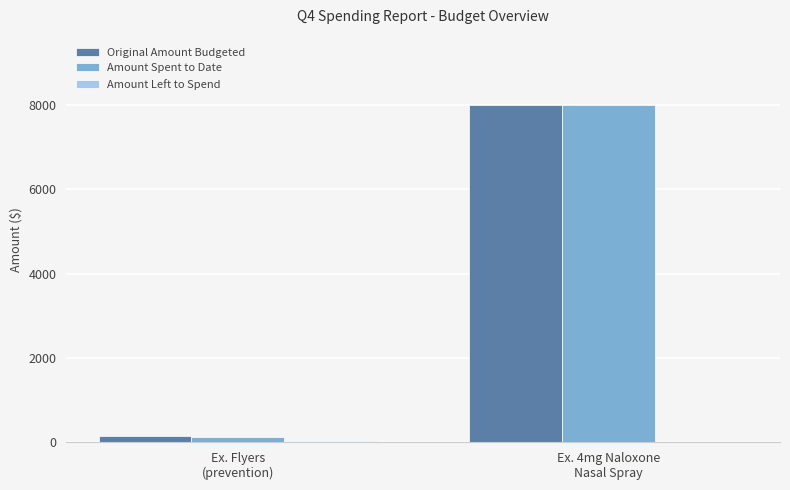

At which category is the sum across all series the highest?

Ex. 4mg Naloxone
Nasal Spray